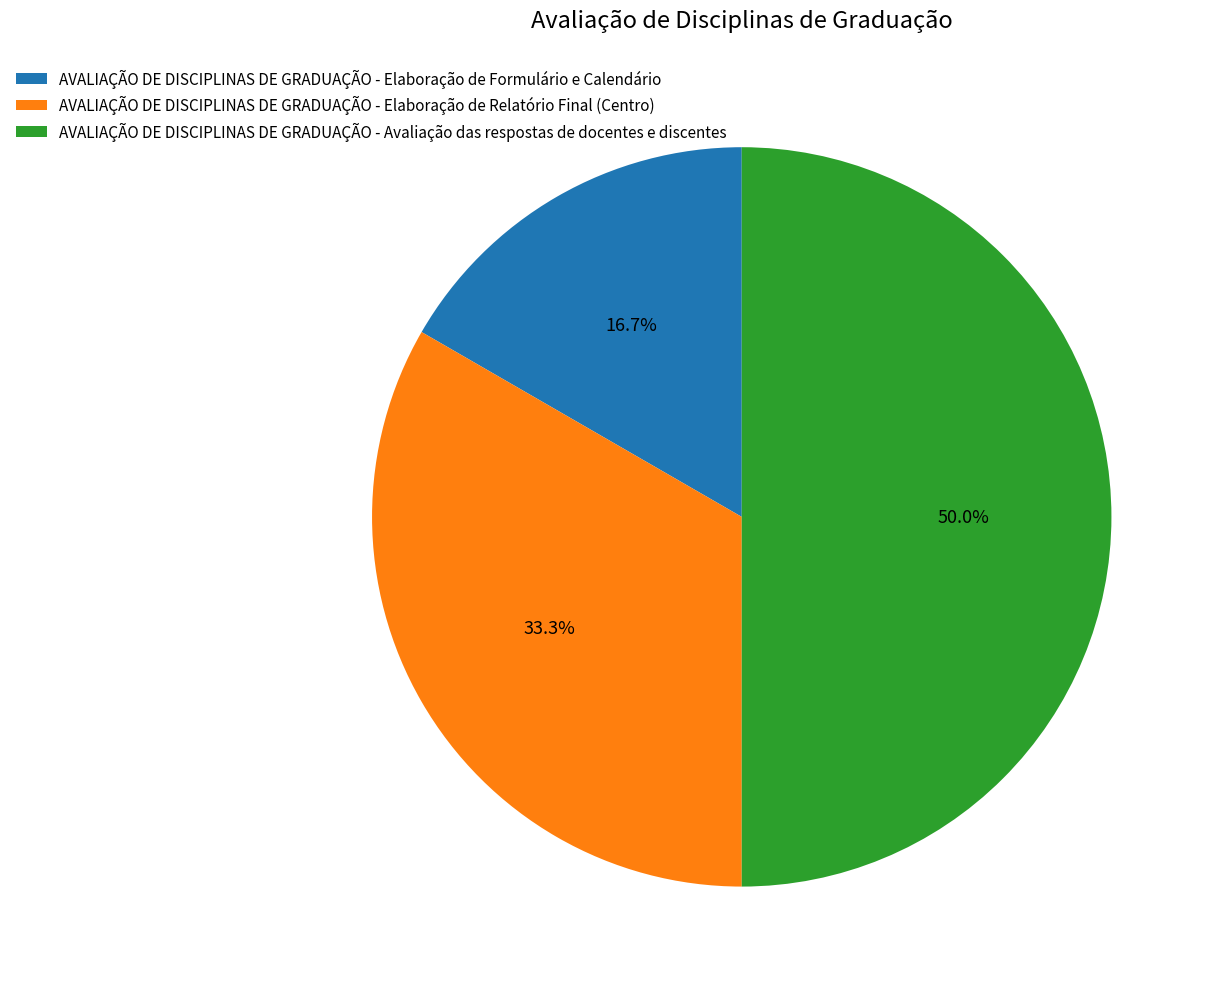

Between AVALIAÇÃO DE DISCIPLINAS DE GRADUAÇÃO - Elaboração de Relatório Final (Centro) and AVALIAÇÃO DE DISCIPLINAS DE GRADUAÇÃO - Avaliação das respostas de docentes e discentes, which is larger?

AVALIAÇÃO DE DISCIPLINAS DE GRADUAÇÃO - Avaliação das respostas de docentes e discentes